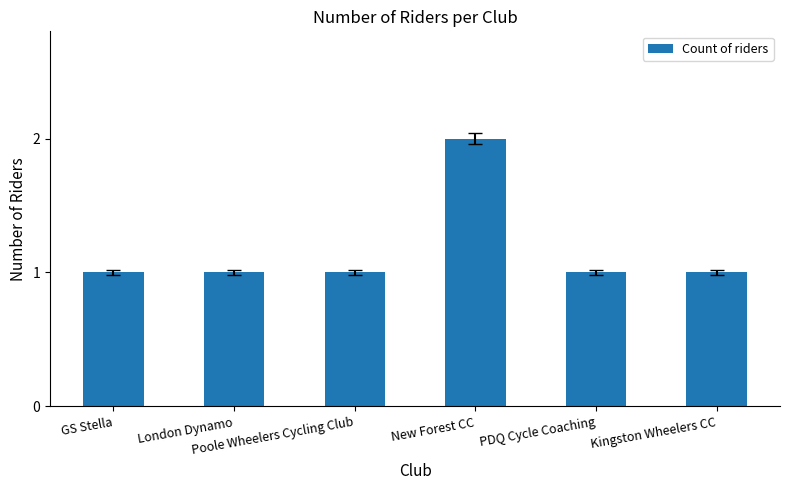

What is the smallest value displayed?

1